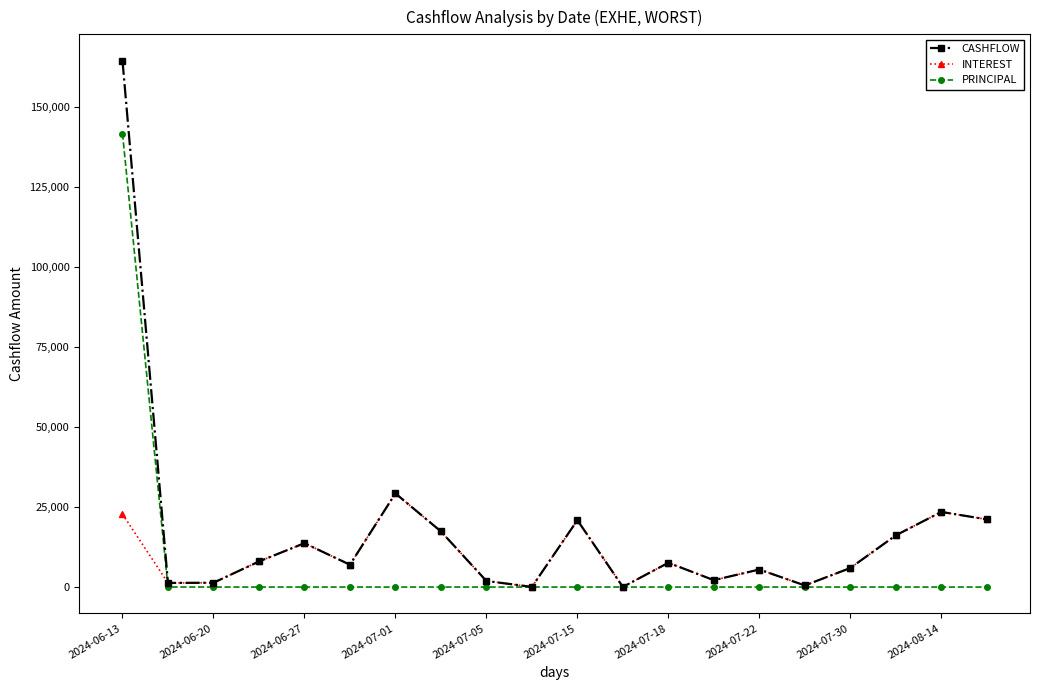

Which series has the widest spread of values?

CASHFLOW